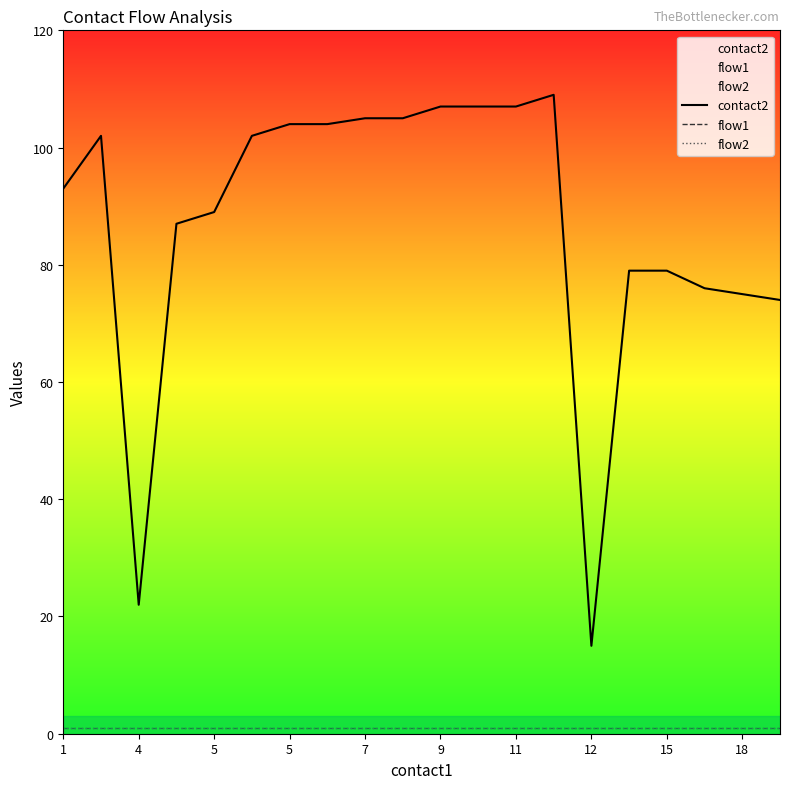

What are all the series names shown in the legend?

contact2, flow1, flow2